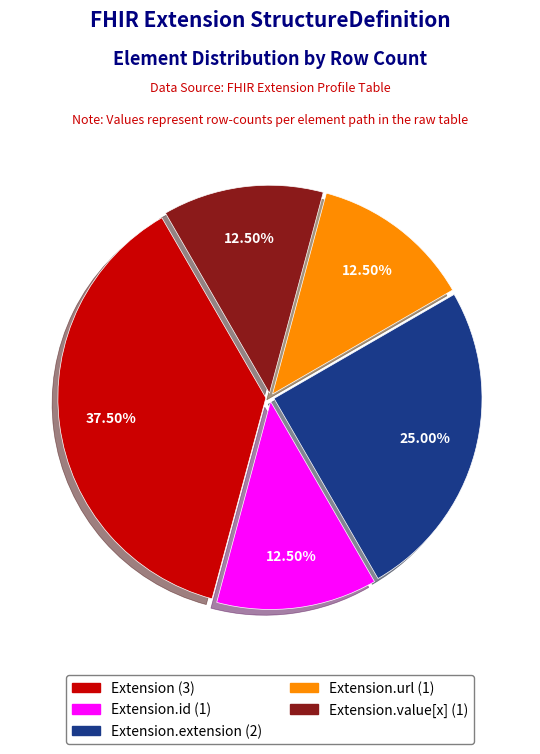

Does any single category account for the majority?

No